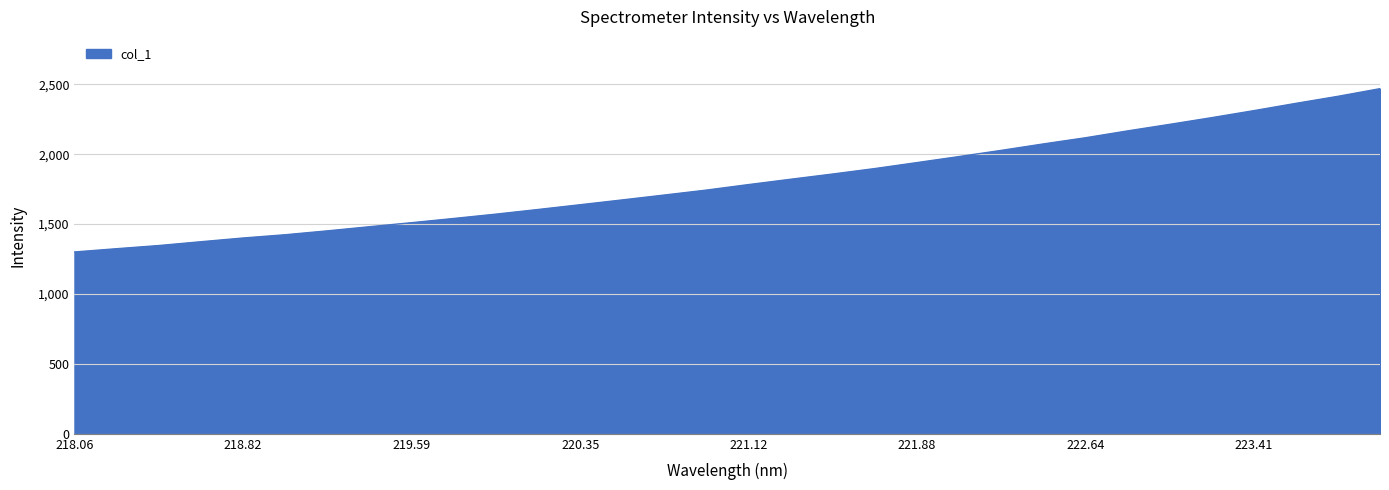

What is the difference between the maximum and minimum values?

1168.3